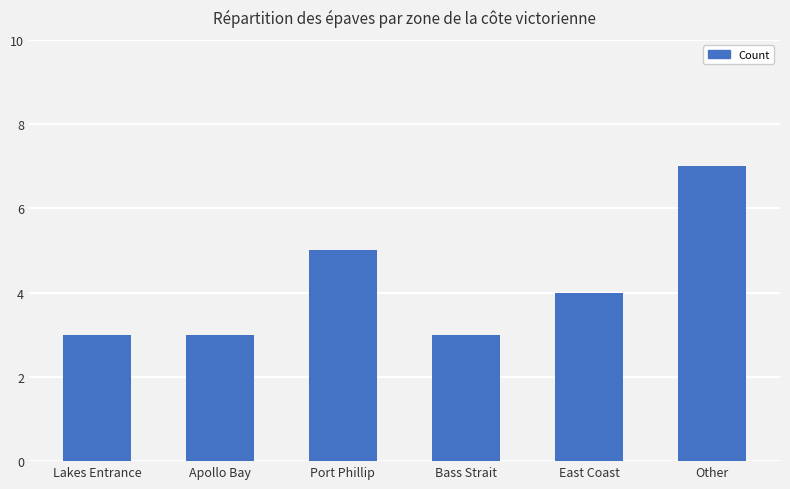

Which category has the highest value across all series?

Other